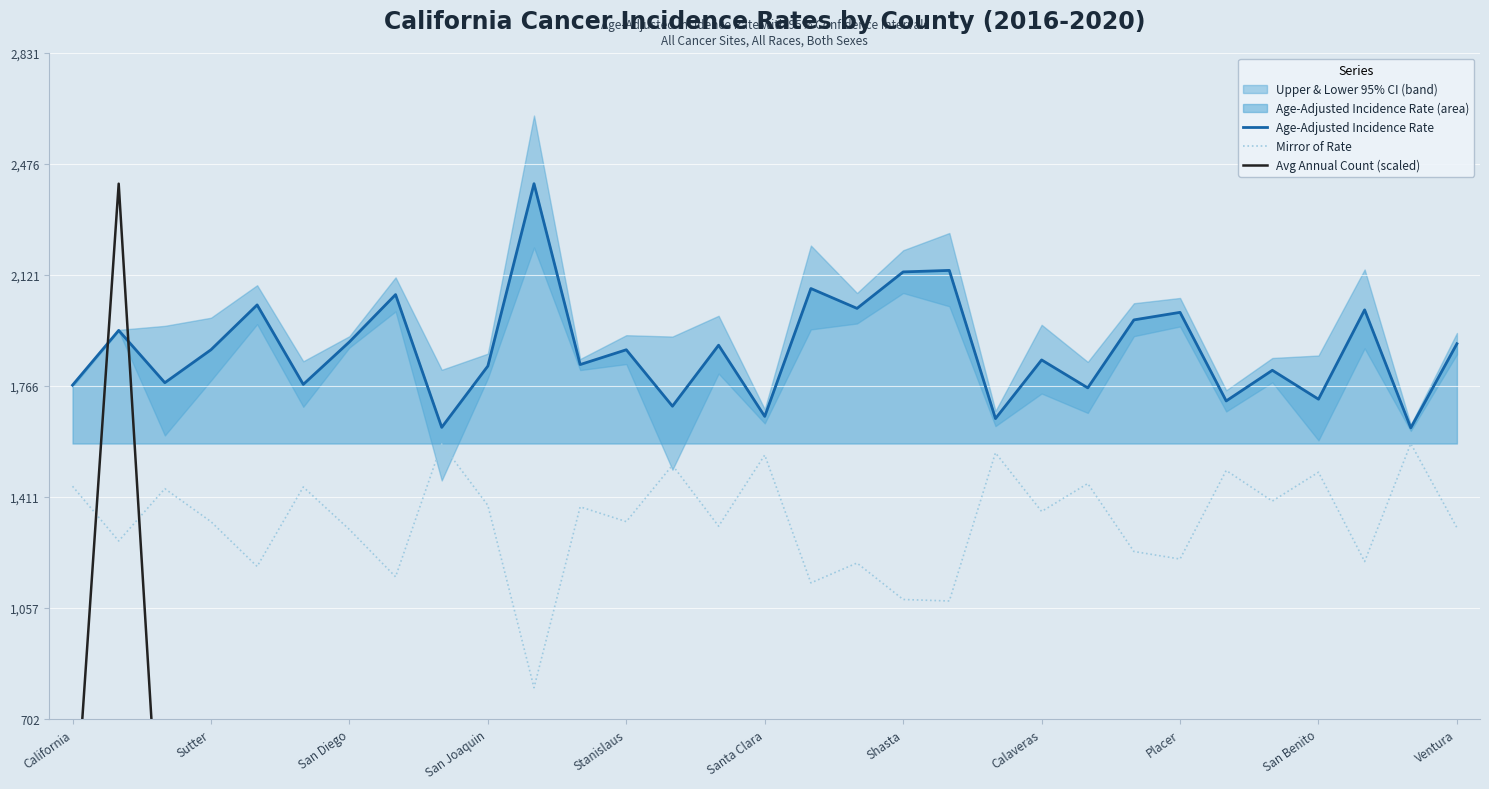

Reading right to left, extract all data points from this chart.

Age-Adjusted Incidence Rate: 1901.8	1632.8	2010.1	1724.5	1816.9	1718.9	2002.1	1978.0	1760.7	1850.0	1662.5	2136.2	2131.4	2014.8	2078.3	1669.5	1897.1	1702.1	1882.5	1835.2	2413.4	1830.5	1634.4	2058.9	1907.7	1771.8	2025.9	1882.6	1777.2	1944.4	1769.4
Mirror of Rate: 1313.8	1582.8	1205.5	1491.1	1398.7	1496.7	1213.5	1237.6	1454.9	1365.6	1553.1	1079.4	1084.2	1200.8	1137.3	1546.1	1318.5	1513.5	1333.1	1380.4	802.2	1385.1	1581.2	1156.7	1307.9	1443.8	1189.7	1333.0	1438.4	1271.2	1446.2
Avg Annual Count (scaled): 6.1	54.7	0.5	0.3	4.3	5.1	3.7	2.8	0.9	0.6	9.3	0.7	1.9	3.4	0.5	10.6	0.9	0.1	3.3	21.0	0.3	4.3	0.2	2.8	21.7	1.2	2.2	0.7	0.2	2413.4	243.3